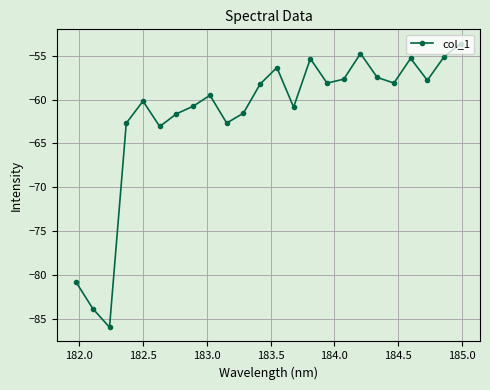

What is the value of the 13th point from the left?

-56.3